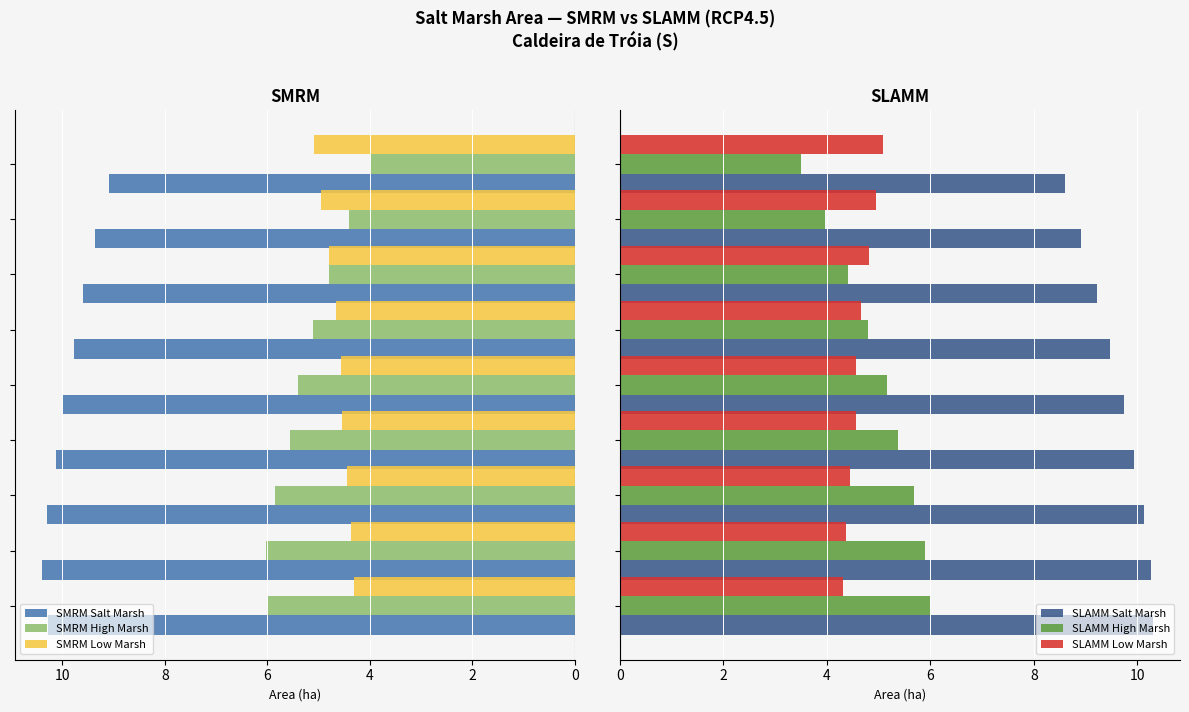

What is the value of the SMRM Salt Marsh bar at the 1st from the left?

10.3